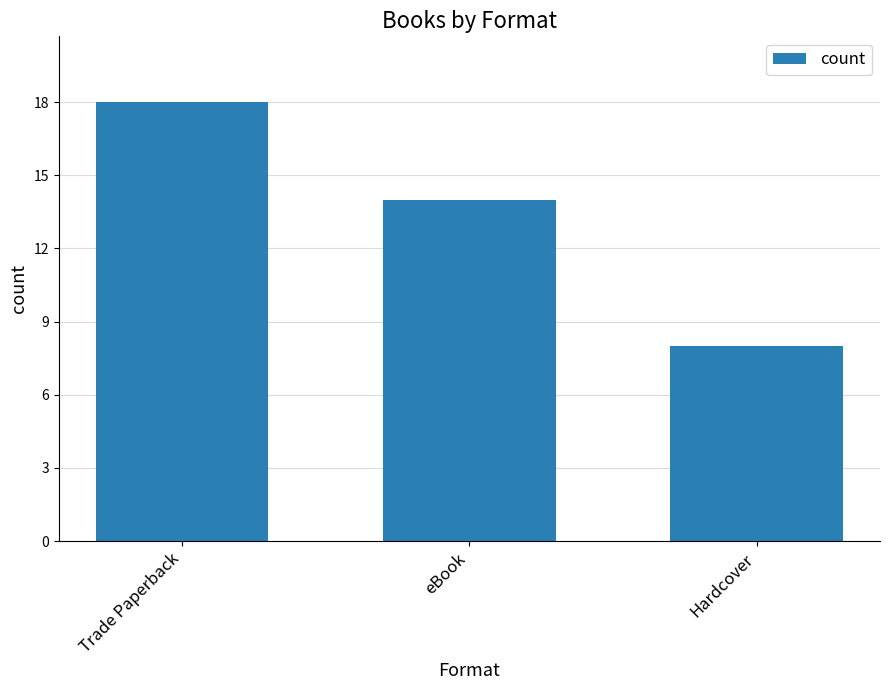

What is the change in value from Trade Paperback to Hardcover?

-10